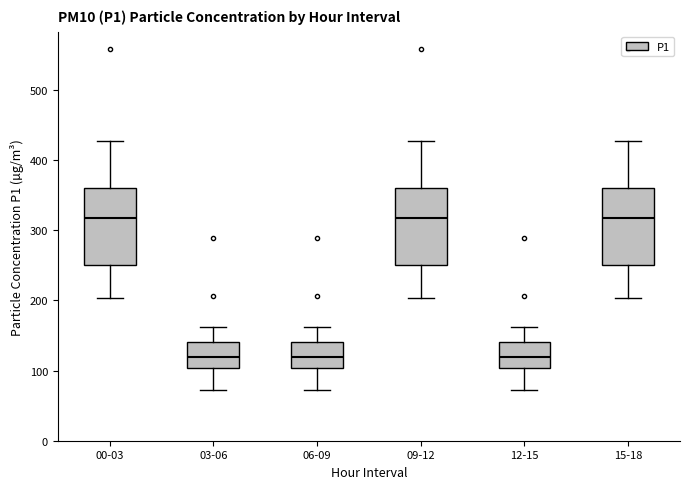

Reading left to right, transcribe this box plot: for each box, give where its median line is, the range the box spans, and where its two whiskers end, as read against the y-axis. The values are not printed on the chart, so give them approximately, as read against the axis.

00-03: median 320, box 250 to 360, whiskers 200 to 430
03-06: median 120, box 100 to 140, whiskers 70 to 160
06-09: median 120, box 100 to 140, whiskers 70 to 160
09-12: median 320, box 250 to 360, whiskers 200 to 430
12-15: median 120, box 100 to 140, whiskers 70 to 160
15-18: median 320, box 250 to 360, whiskers 200 to 430